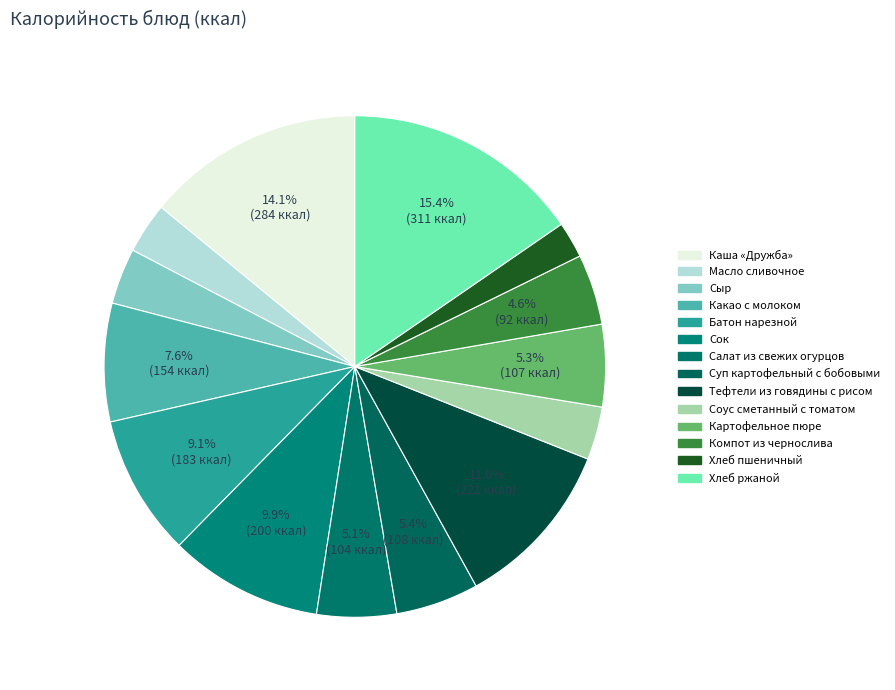

How many segments does this pie chart have?

14